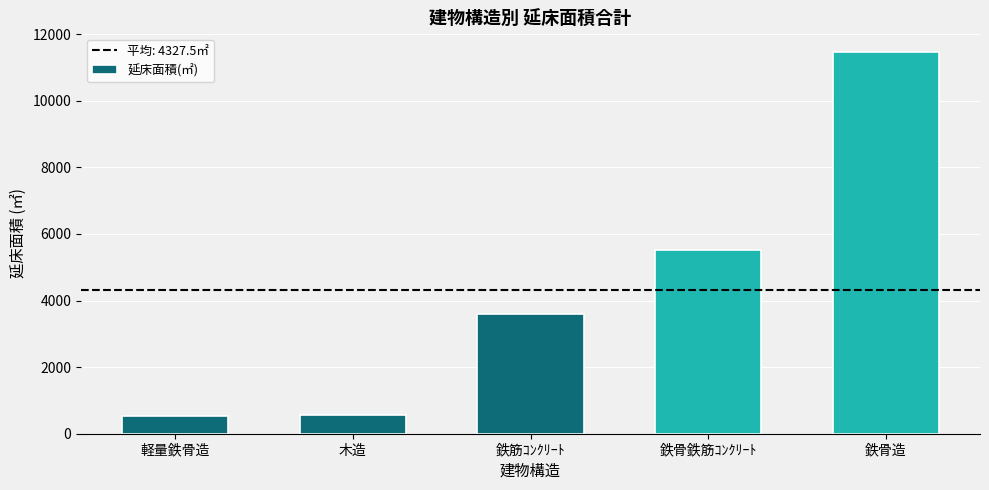

Between 鉄筋ｺﾝｸﾘｰﾄ and 鉄骨鉄筋ｺﾝｸﾘｰﾄ, which is larger?

鉄骨鉄筋ｺﾝｸﾘｰﾄ